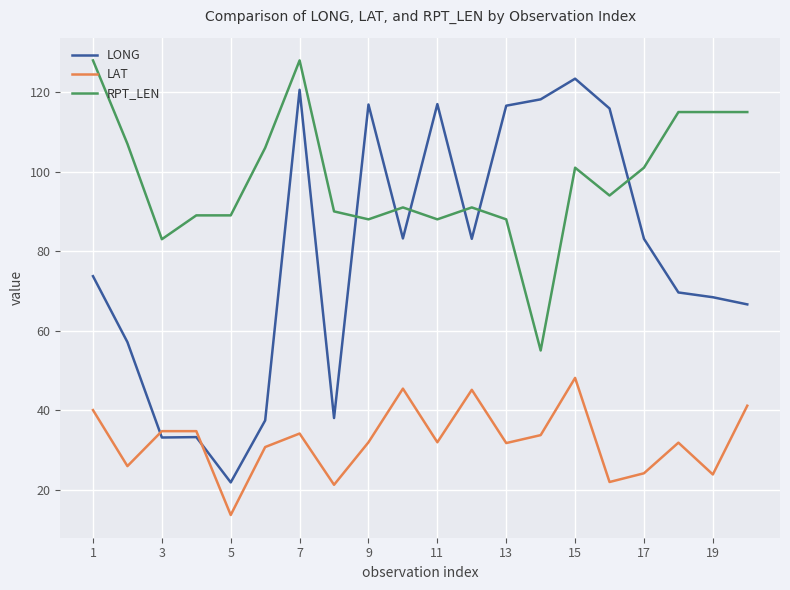

What is the minimum value shown in the chart?

13.6